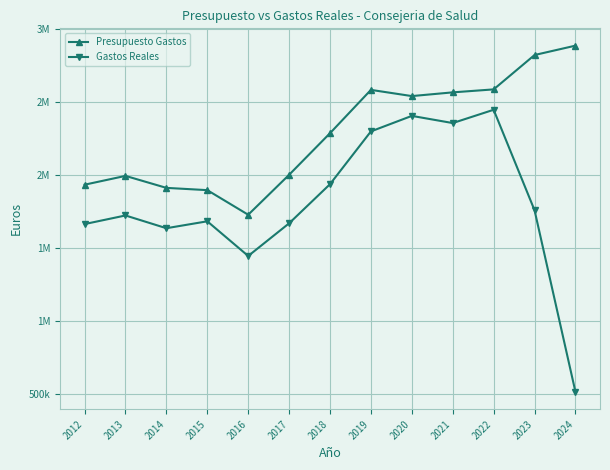

The Gastos Reales series shows 1724751.6 at 2013. True or false?

True